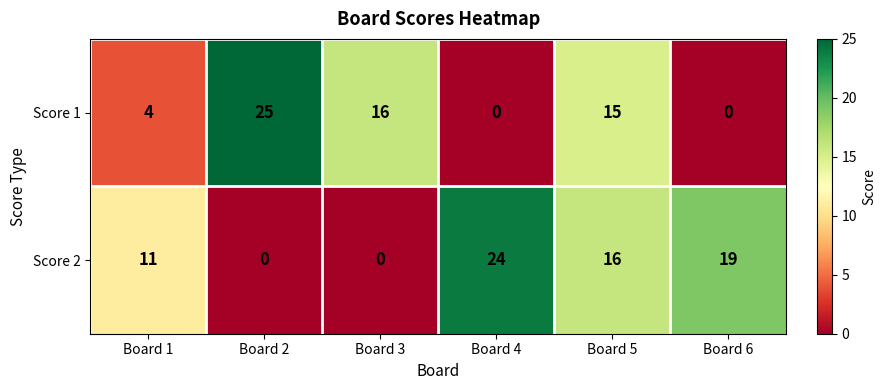

Which series has the widest spread of values?

Score 1